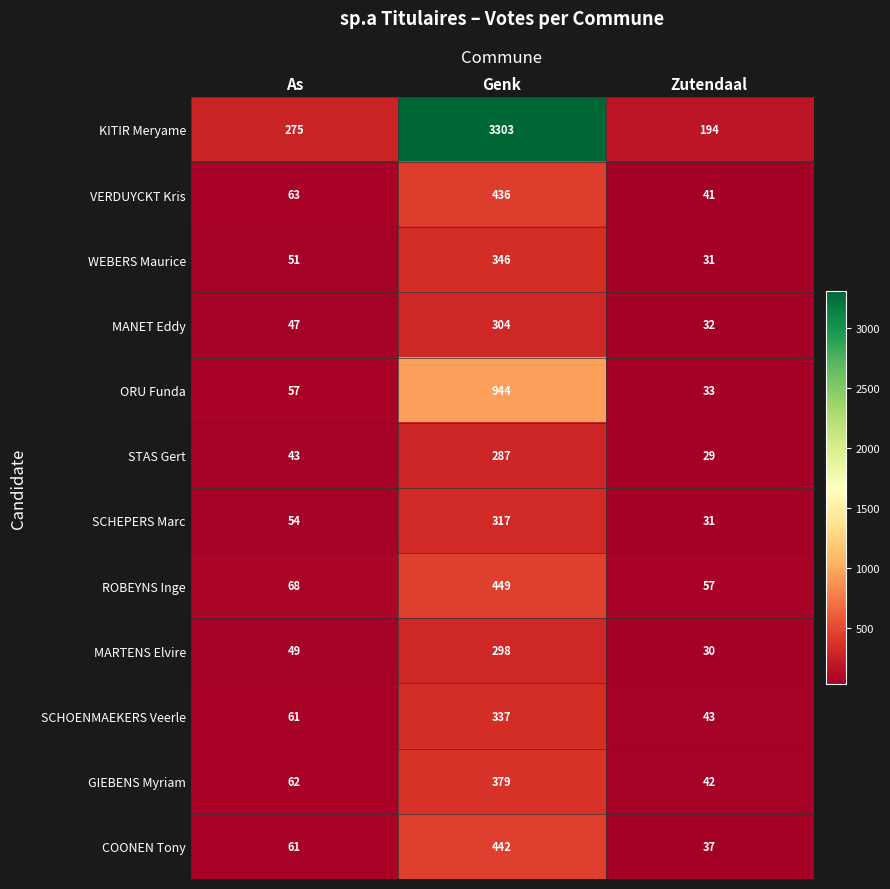

At which category is the sum across all series the highest?

Genk